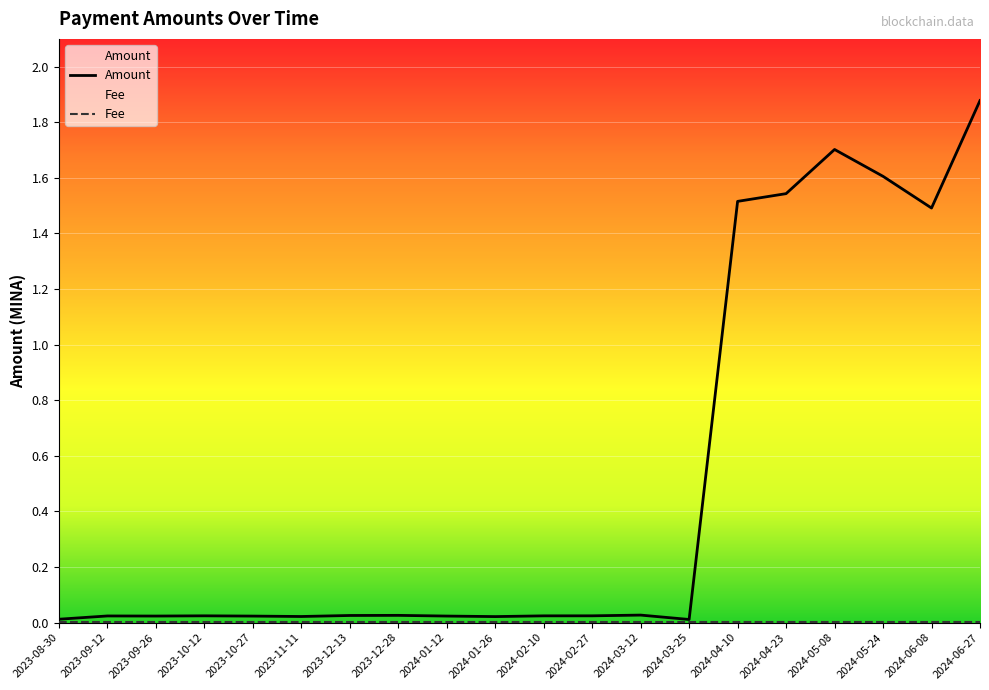

Rank the categories by value from highest to lowest.

2024-06-27, 2024-05-08, 2024-05-24, 2024-04-23, 2024-04-10, 2024-06-08, 2024-03-12, 2023-12-28, 2023-12-13, 2024-02-27, 2023-10-12, 2024-02-10, 2023-09-12, 2023-09-26, 2024-01-12, 2023-10-27, 2023-11-11, 2024-01-26, 2023-08-30, 2024-03-25